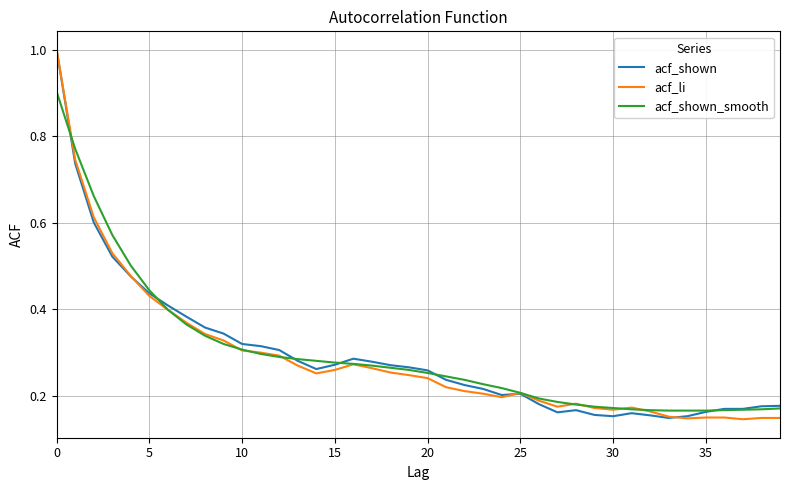

What is the maximum value shown in the chart?

1.0